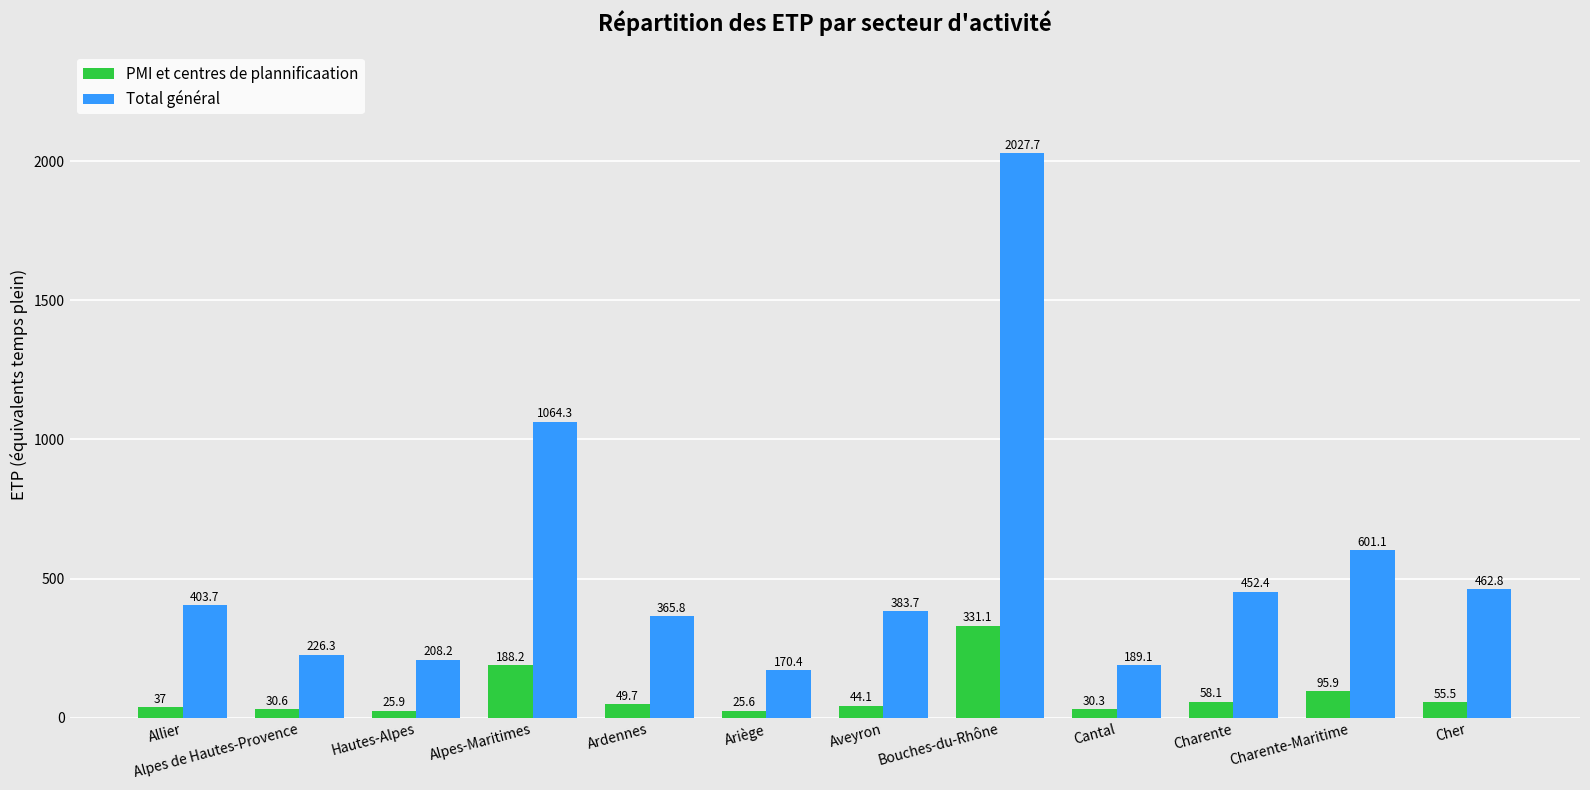

At which category does the chart reach its peak across all series?

Bouches-du-Rhône